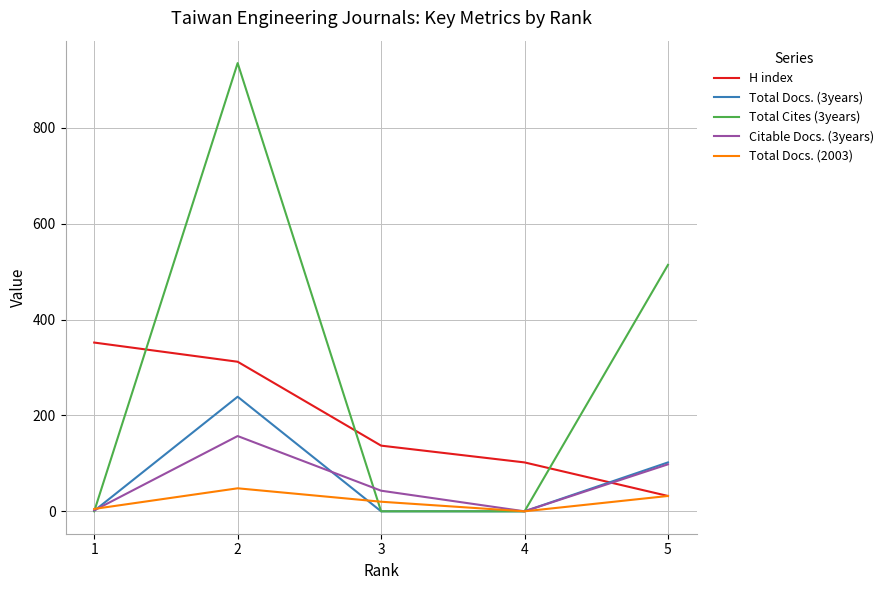

True or false: Citable Docs. (3years) and H index intersect in this chart.

True